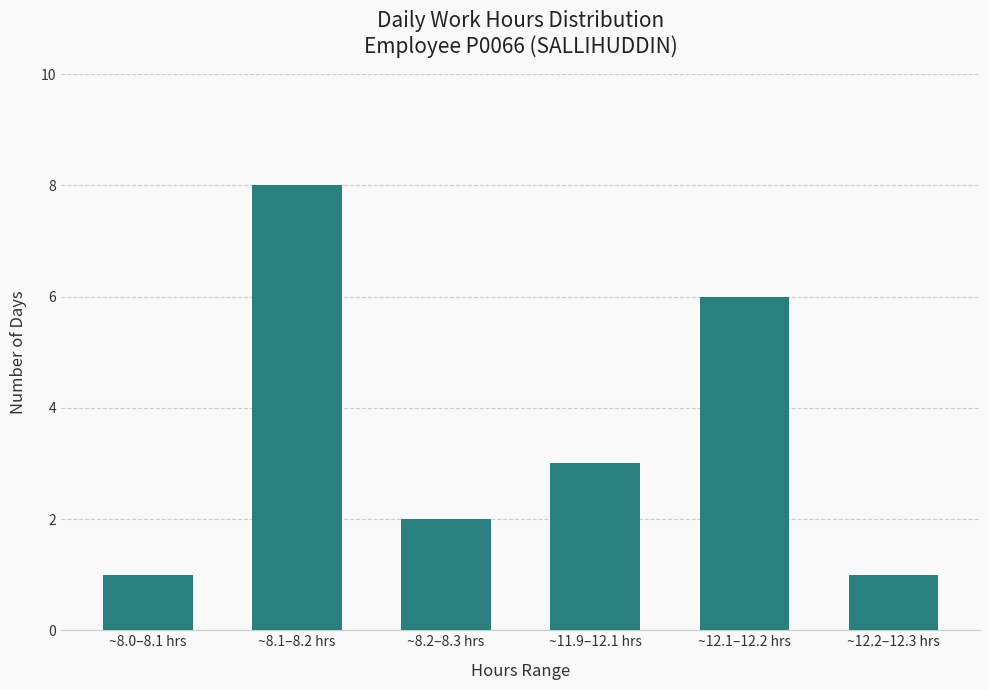

Reading left to right, extract all data points from this chart.

1	8	2	3	6	1